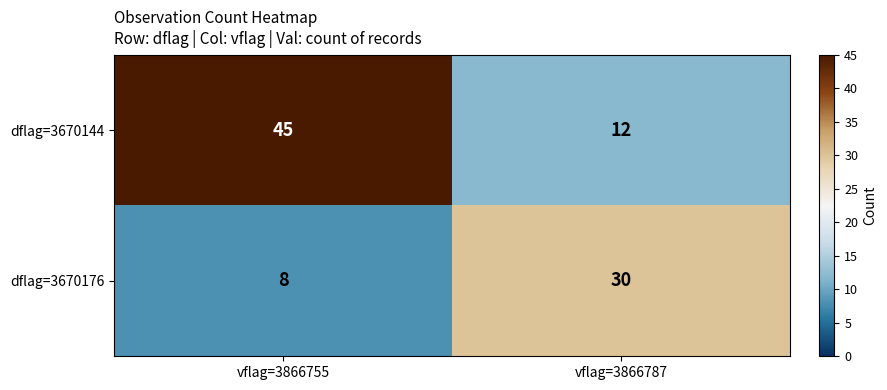

Which series has the largest total across all categories?

dflag=3670144